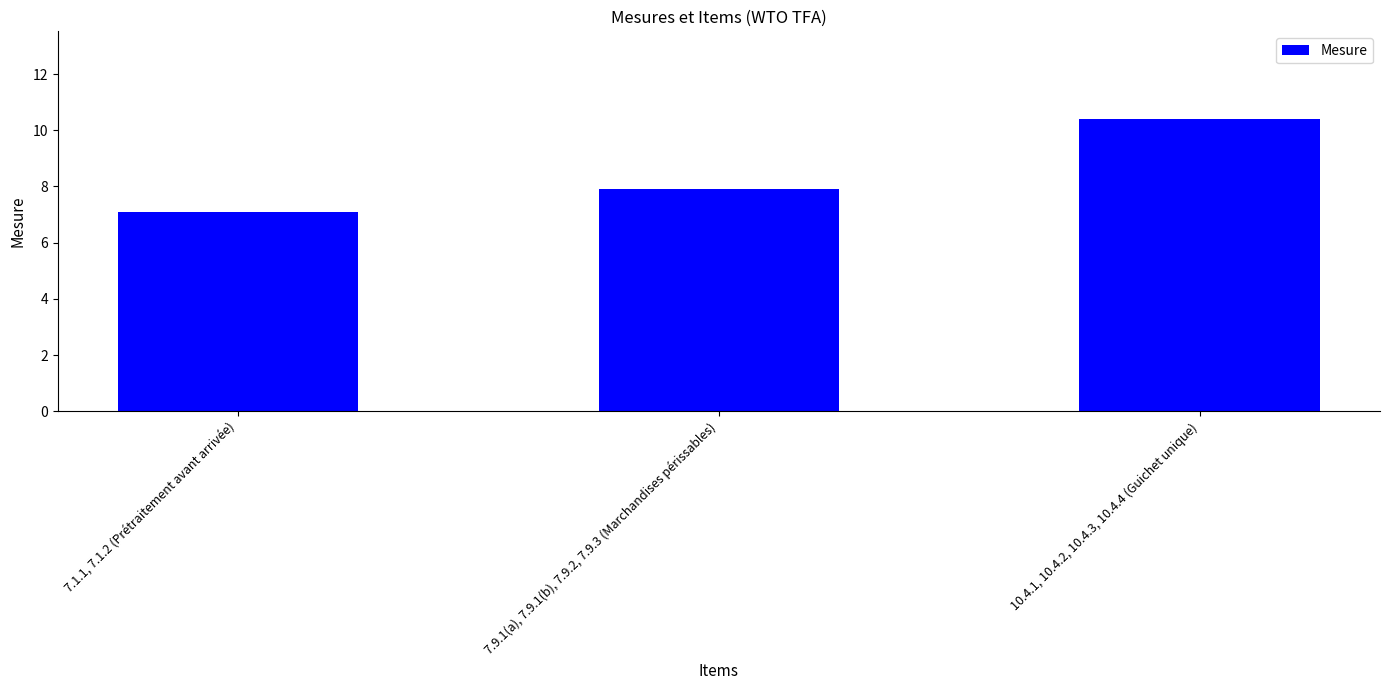

What is the value of the 1st bar from the left?

7.1